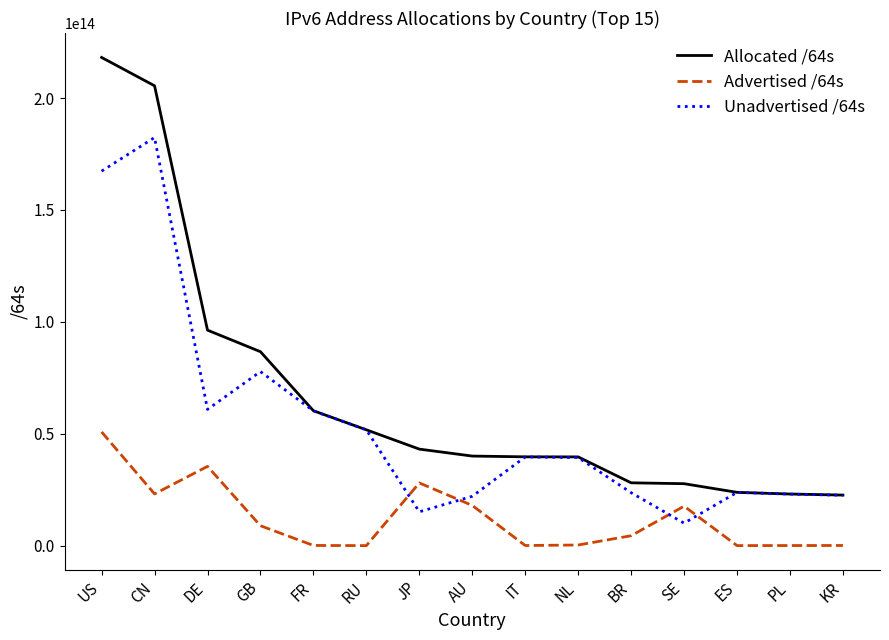

List the series in order of their overall mean, highest first.

Allocated /64s, Unadvertised /64s, Advertised /64s